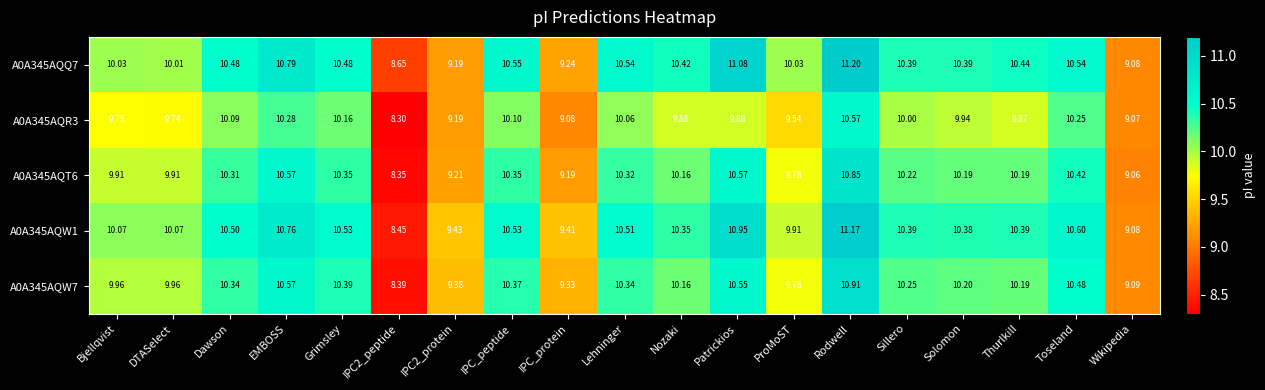

Where does the A0A345AQT6 series first go above 10?

Dawson